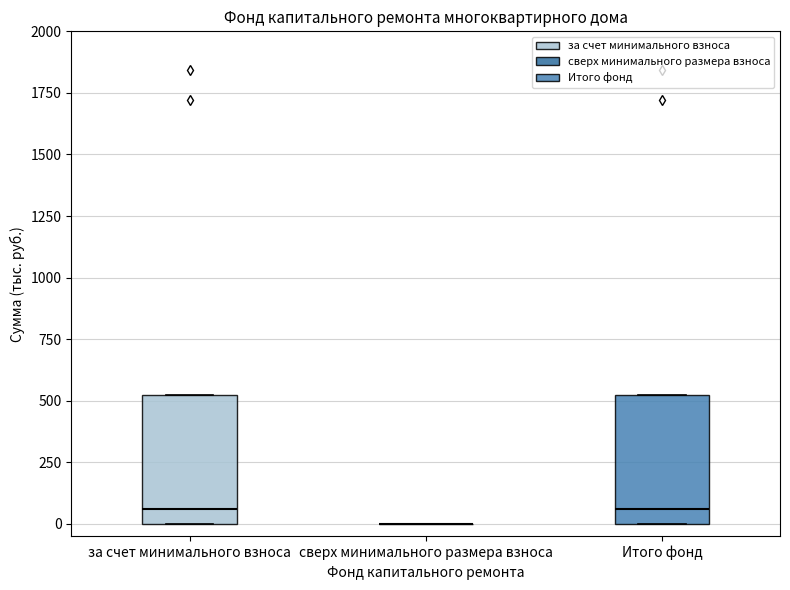

Reading left to right, transcribe this box plot: for each box, give where its median line is, the range the box spans, and where its two whiskers end, as read against the y-axis. The values are not printed on the chart, so give them approximately, as read against the axis.

за счет минимального взноса: median 50, box 0 to 500, whiskers 0 to 500
сверх минимального размера взноса: box collapsed to a line at 0, whiskers 0 to 0
Итого фонд: median 50, box 0 to 500, whiskers 0 to 500